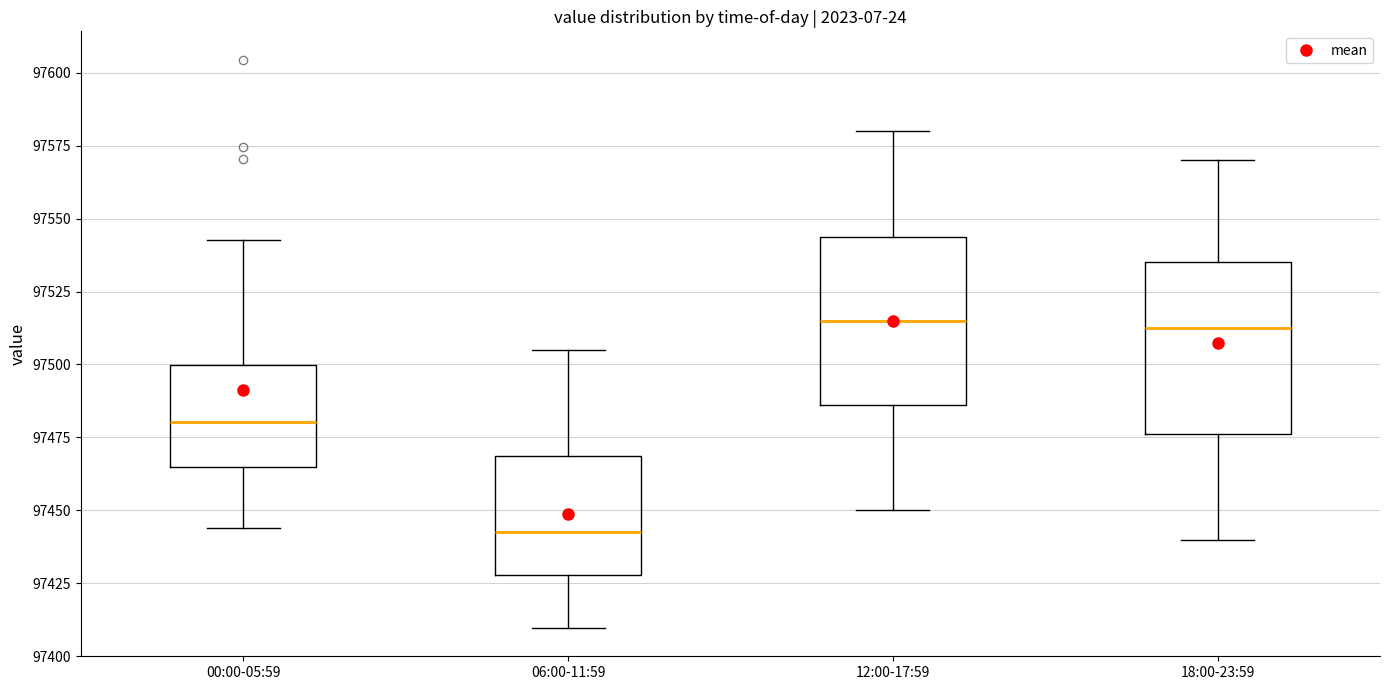

Reading left to right, transcribe this box plot: for each box, give where its median line is, the range the box spans, and where its two whiskers end, as read against the y-axis. The values are not printed on the chart, so give them approximately, as read against the axis.

00:00-05:59: median 97480, box 97465 to 97500, whiskers 97445 to 97545
06:00-11:59: median 97445, box 97430 to 97470, whiskers 97410 to 97505
12:00-17:59: median 97515, box 97485 to 97545, whiskers 97450 to 97580
18:00-23:59: median 97515, box 97475 to 97535, whiskers 97440 to 97570